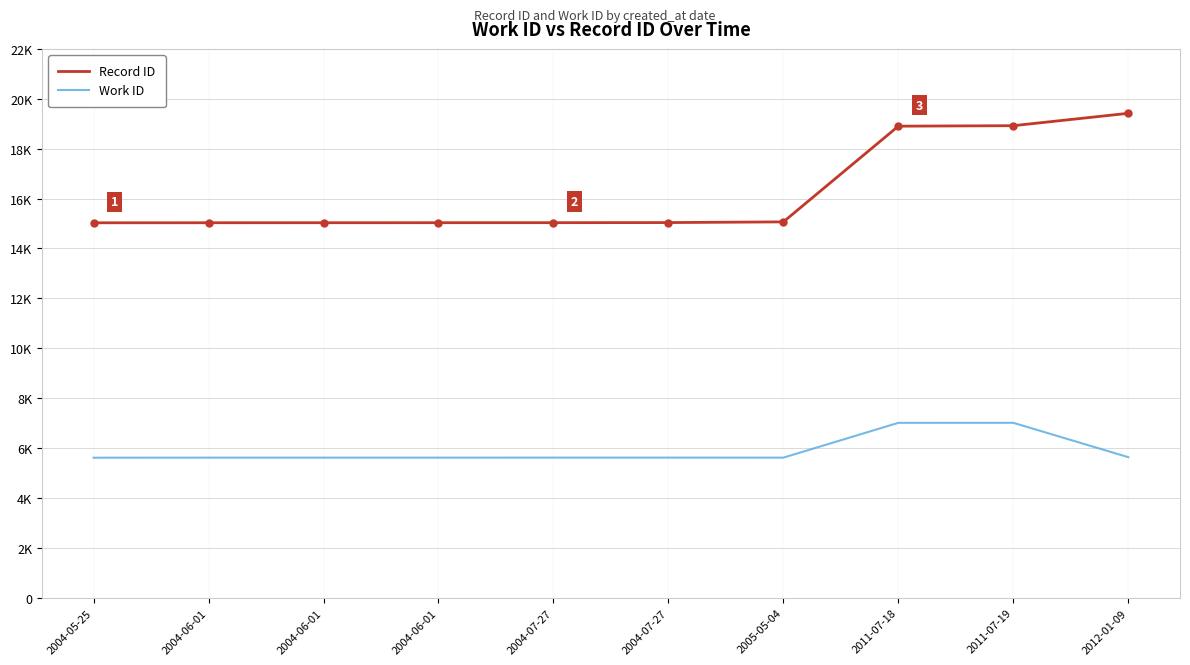

The Work ID series shows 5618 at 2004-06-01. True or false?

True